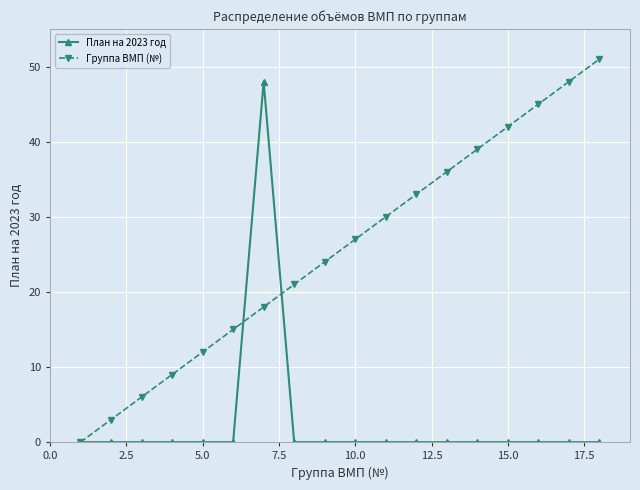

Does the chart display data point markers on the line(s)?

Yes